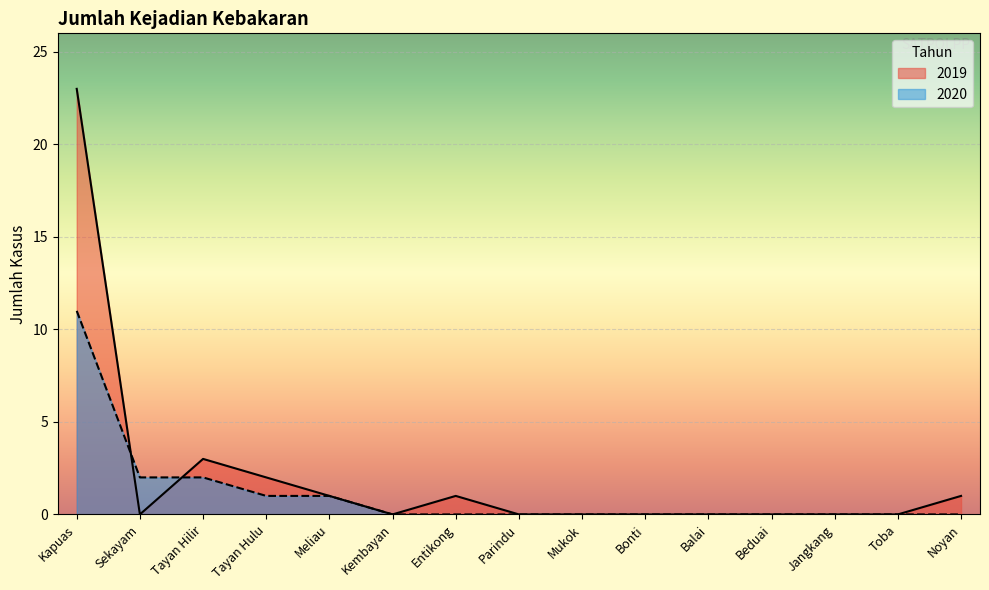

Reading right to left, extract all data points from this chart.

2019: 1	0	0	0	0	0	0	0	1	0	1	2	3	0	23
2020: 0	0	0	0	0	0	0	0	0	0	1	1	2	2	11